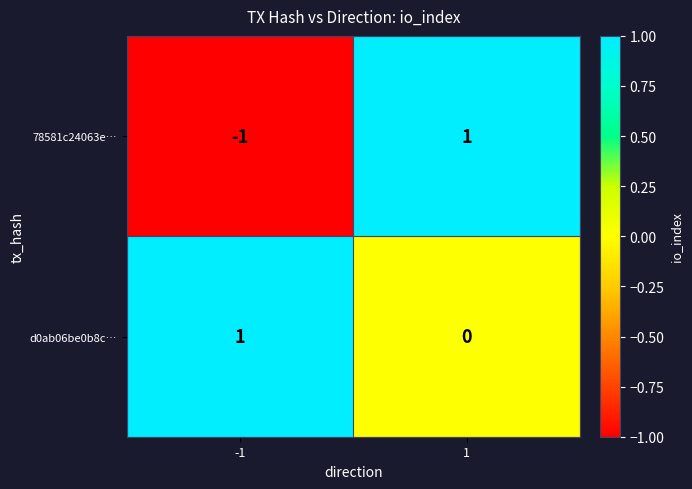

How many positive values does the d0ab06be0b8c… series have?

1